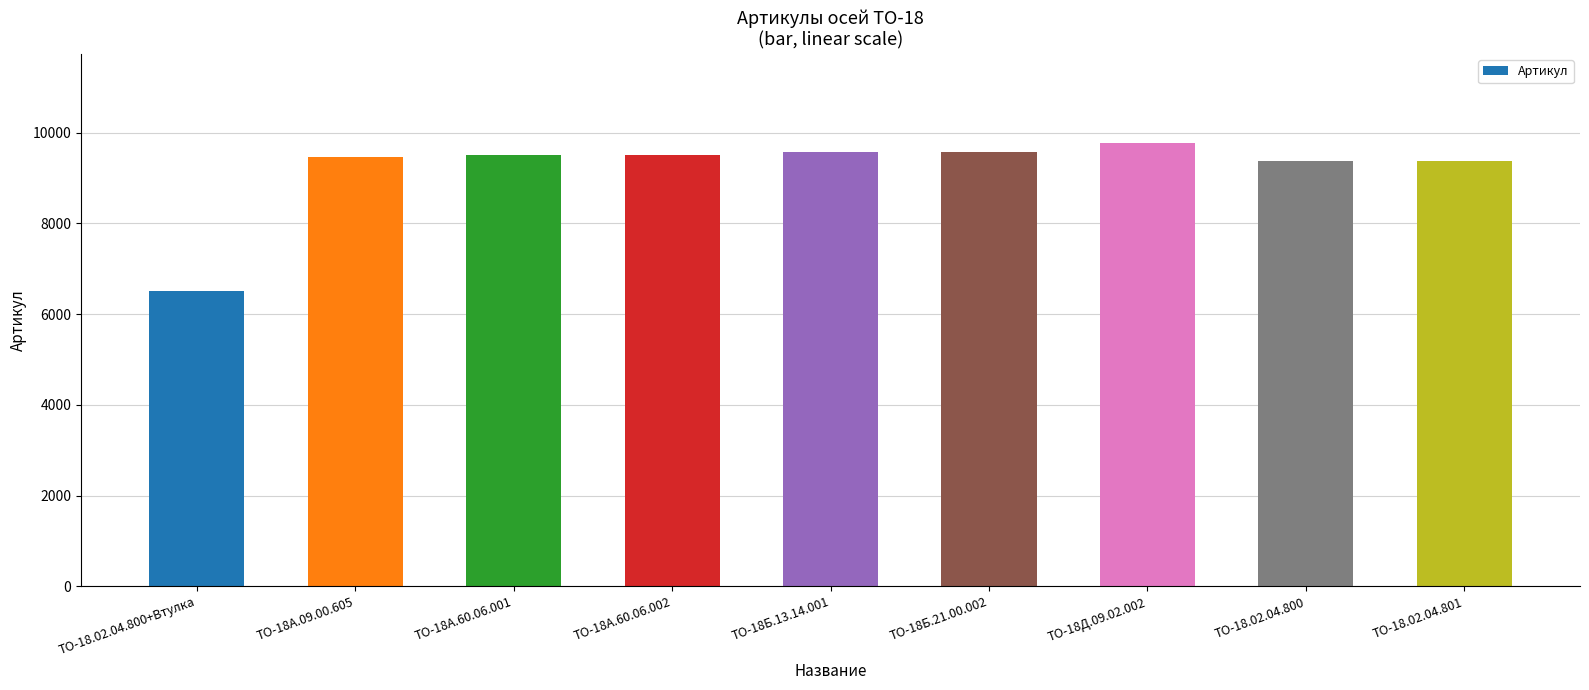

What is the difference between the maximum and minimum values?

3259